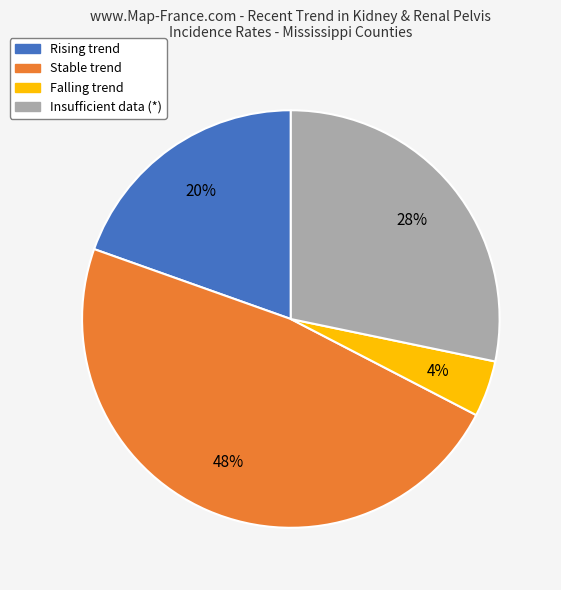

Is there a majority slice in this chart?

No